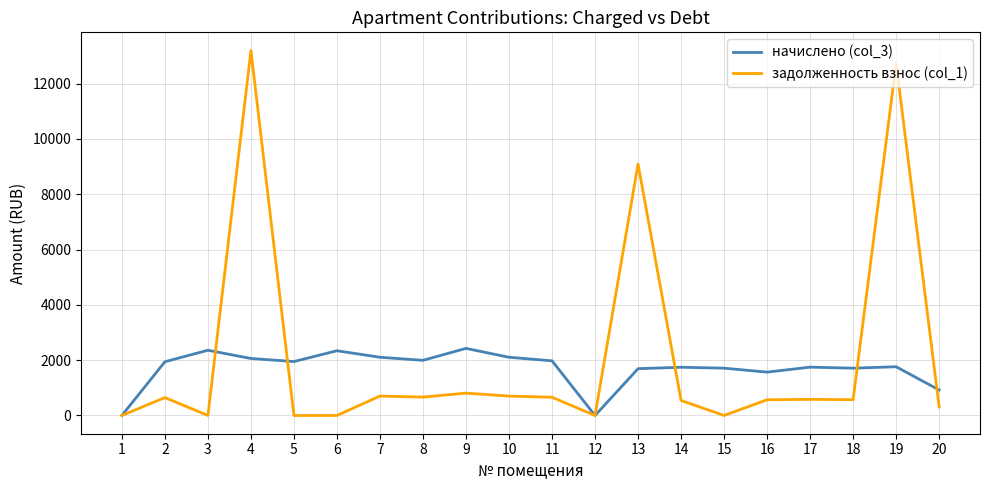

The начислено (col_3) series shows 921.8 at 20. True or false?

True